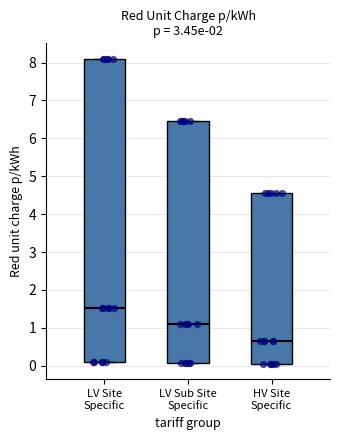

Reading left to right, read every box against the y-axis: the position of its median line, the range the box covers, and the ends of its whiskers. The values are not printed on the chart, so give them approximately, as read against the axis.

LV Site Specific: median 1.5, box 0.1 to 8.1, whiskers 0.1 to 8.1
LV Sub Site Specific: median 1.1, box 0.1 to 6.5, whiskers 0.1 to 6.5
HV Site Specific: median 0.7, box 0.1 to 4.5, whiskers 0.1 to 4.5